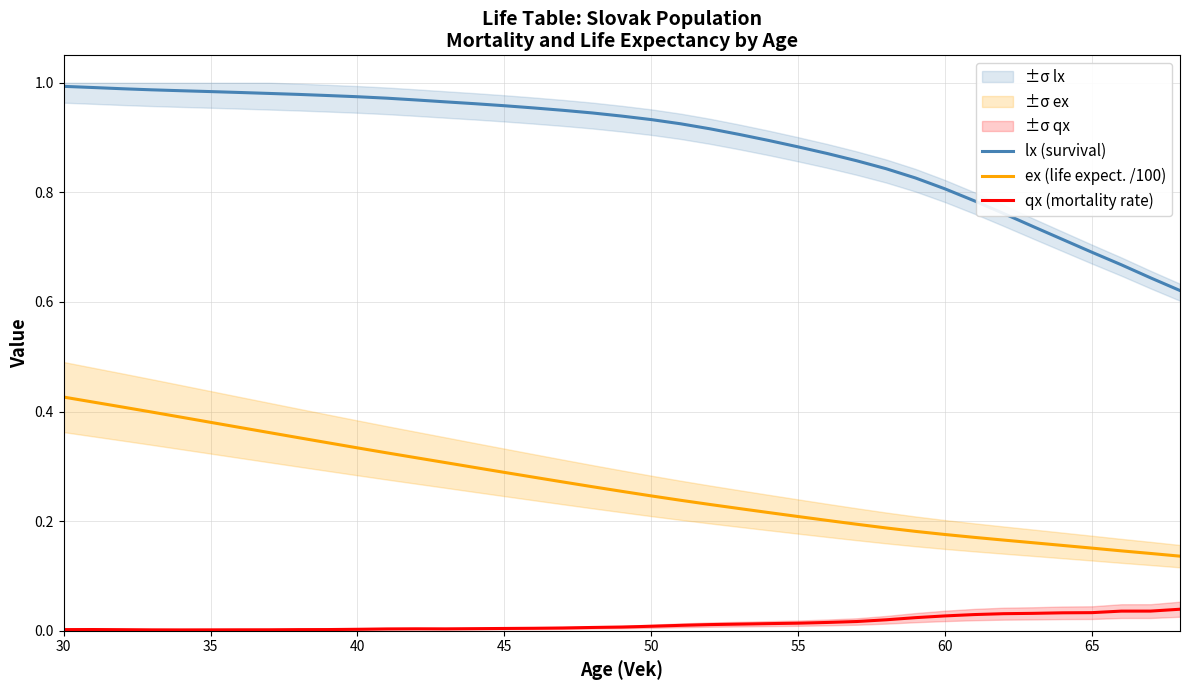

True or false: ex (life expect. /100) and lx (survival) cross at least once.

False